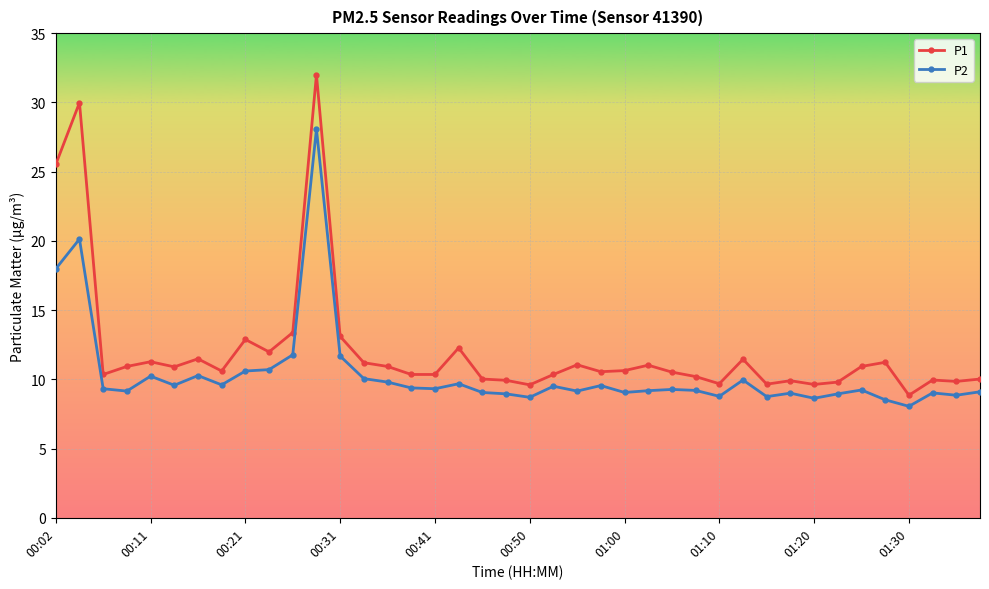

Rank the series by their maximum value, from highest to lowest.

P1, P2